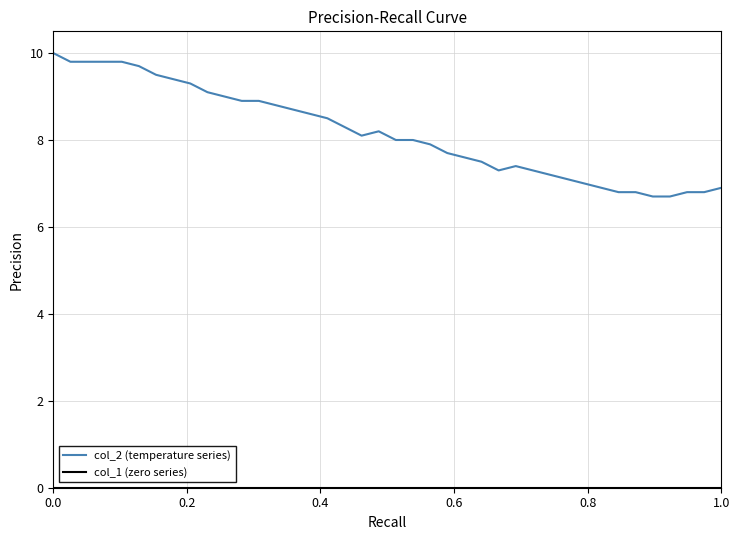

Which series has the largest total across all categories?

col_2 (temperature series)